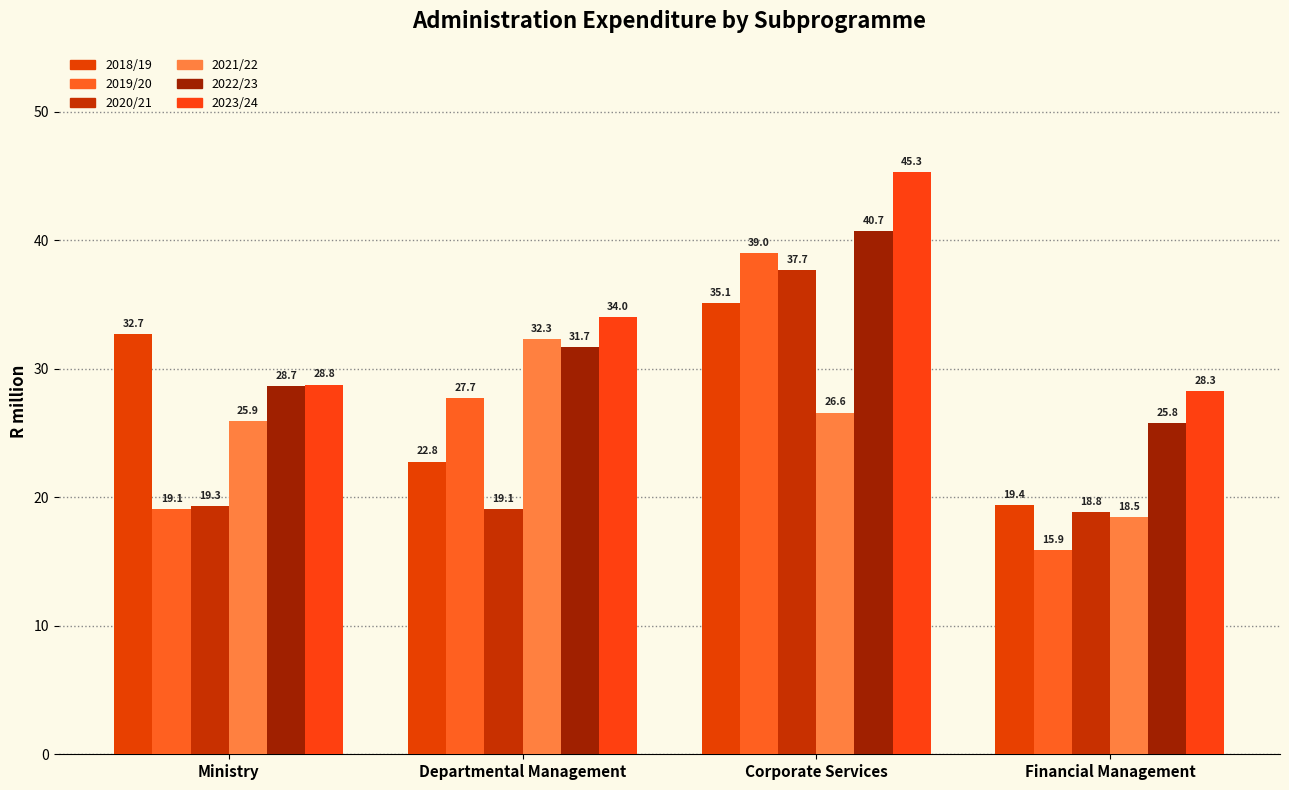

The value of 2019/20 at Corporate Services is 39.0. True or false?

True